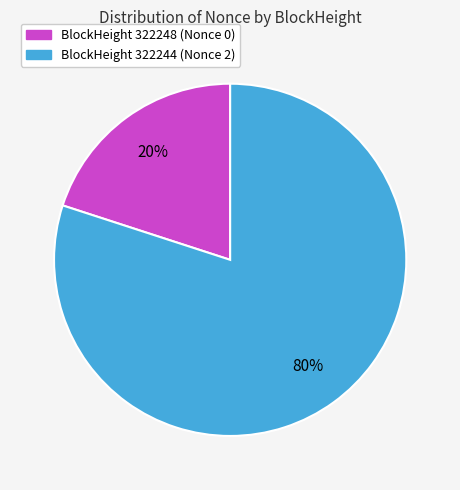

True or false: BlockHeight 322244 (Nonce 2) accounts for 89% of the total.

False